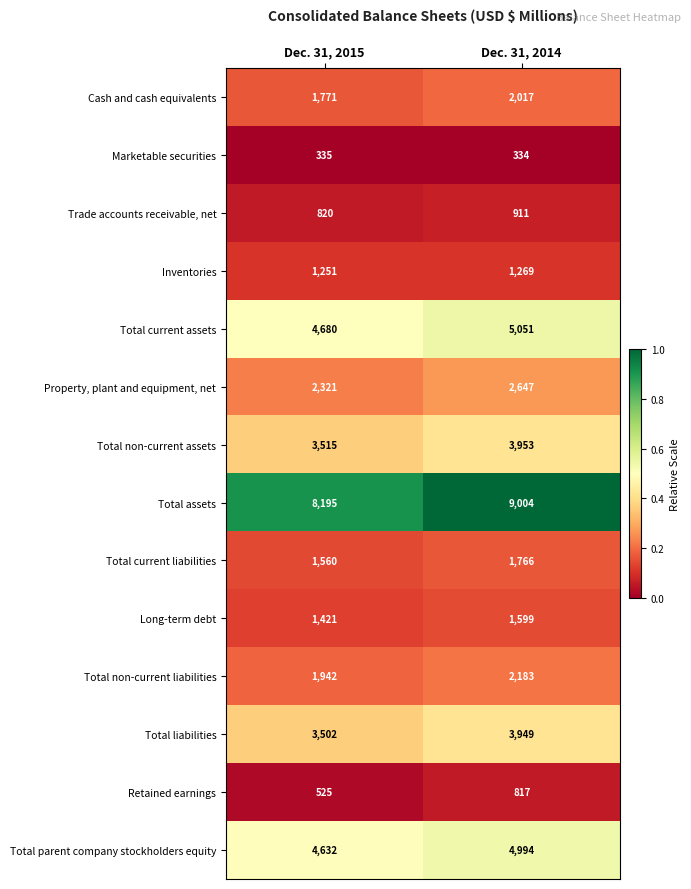

The value of Retained earnings at Dec. 31, 2014 is 817. True or false?

True